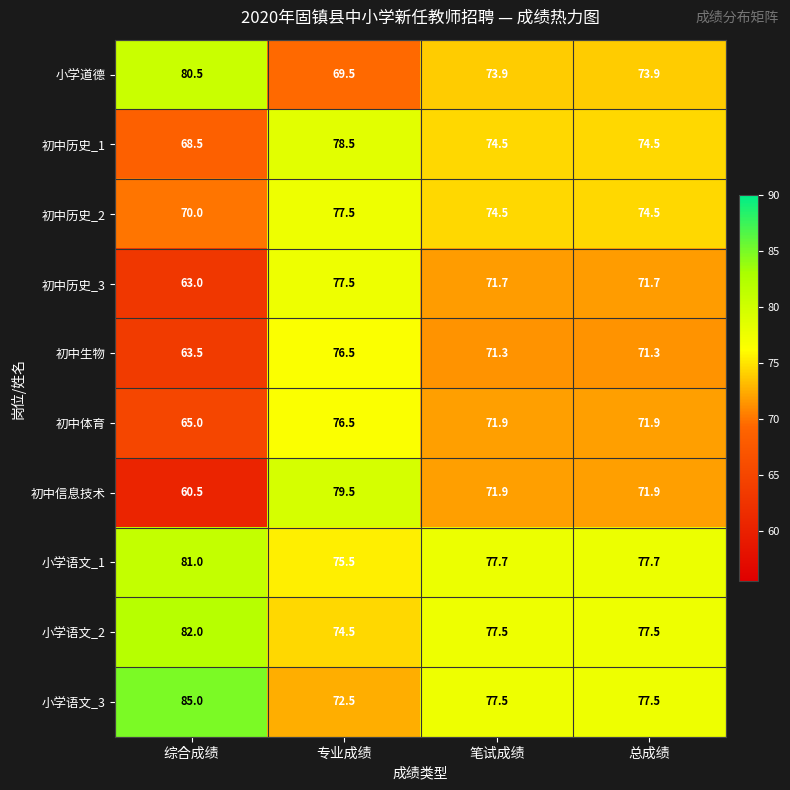

Which series has the largest total across all categories?

小学语文_3